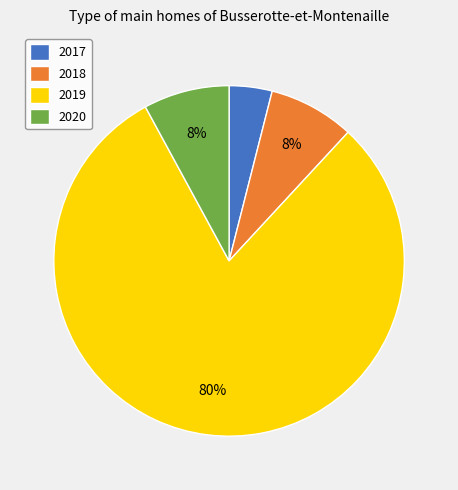

Which slice is the largest?

2019